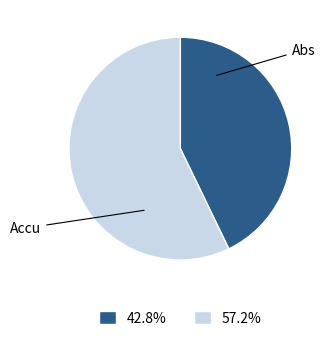

Is there any slice that represents more than half of the pie?

Yes